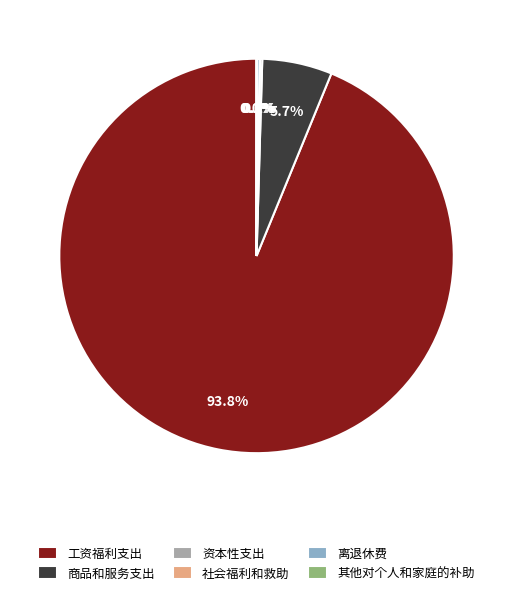

What percentage is NOT represented by 商品和服务支出?

94.3%